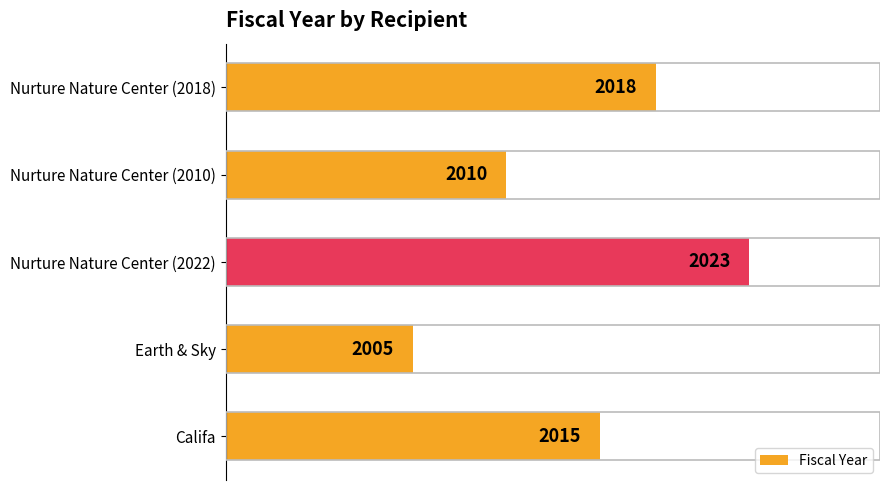

What is the average value?

2014